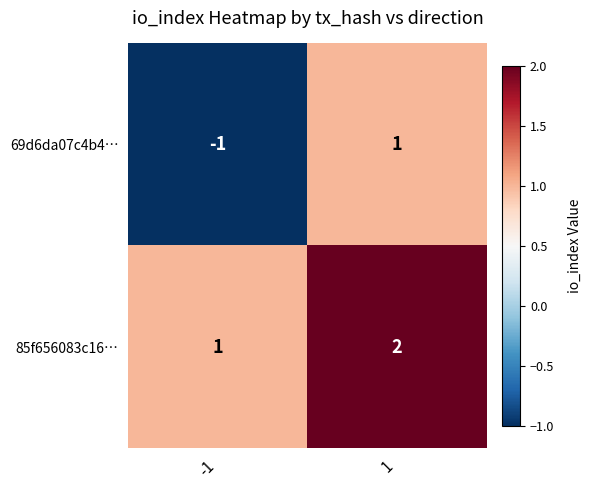

What is the sum of all 85f656083c16… values?

3